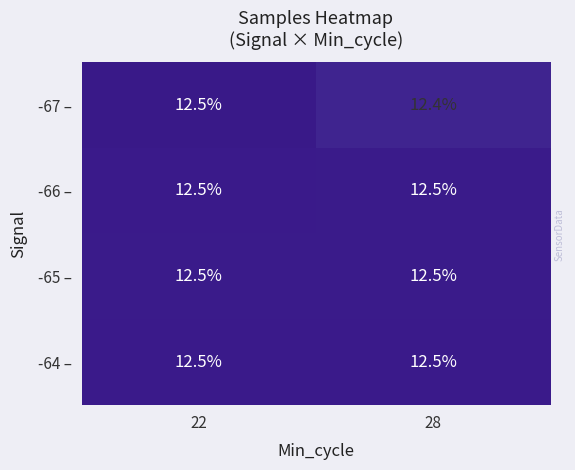

Is it true that -64 – equals 12.5 at 28?

True